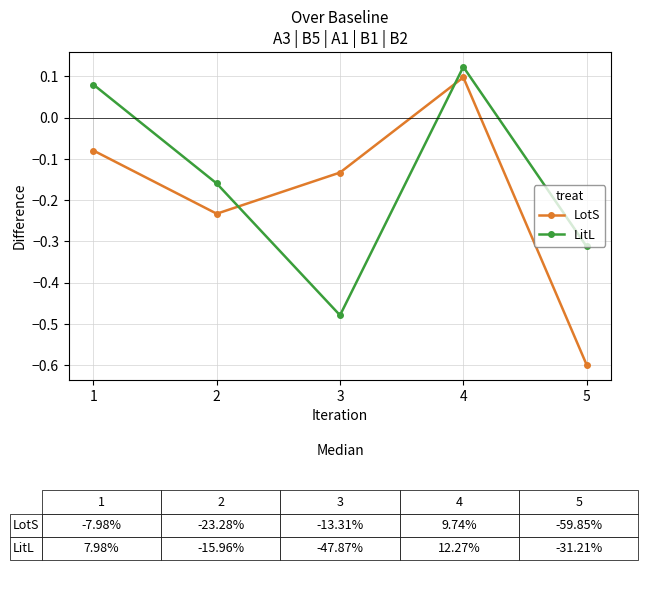

What is the sum of all LotS values?

-0.9